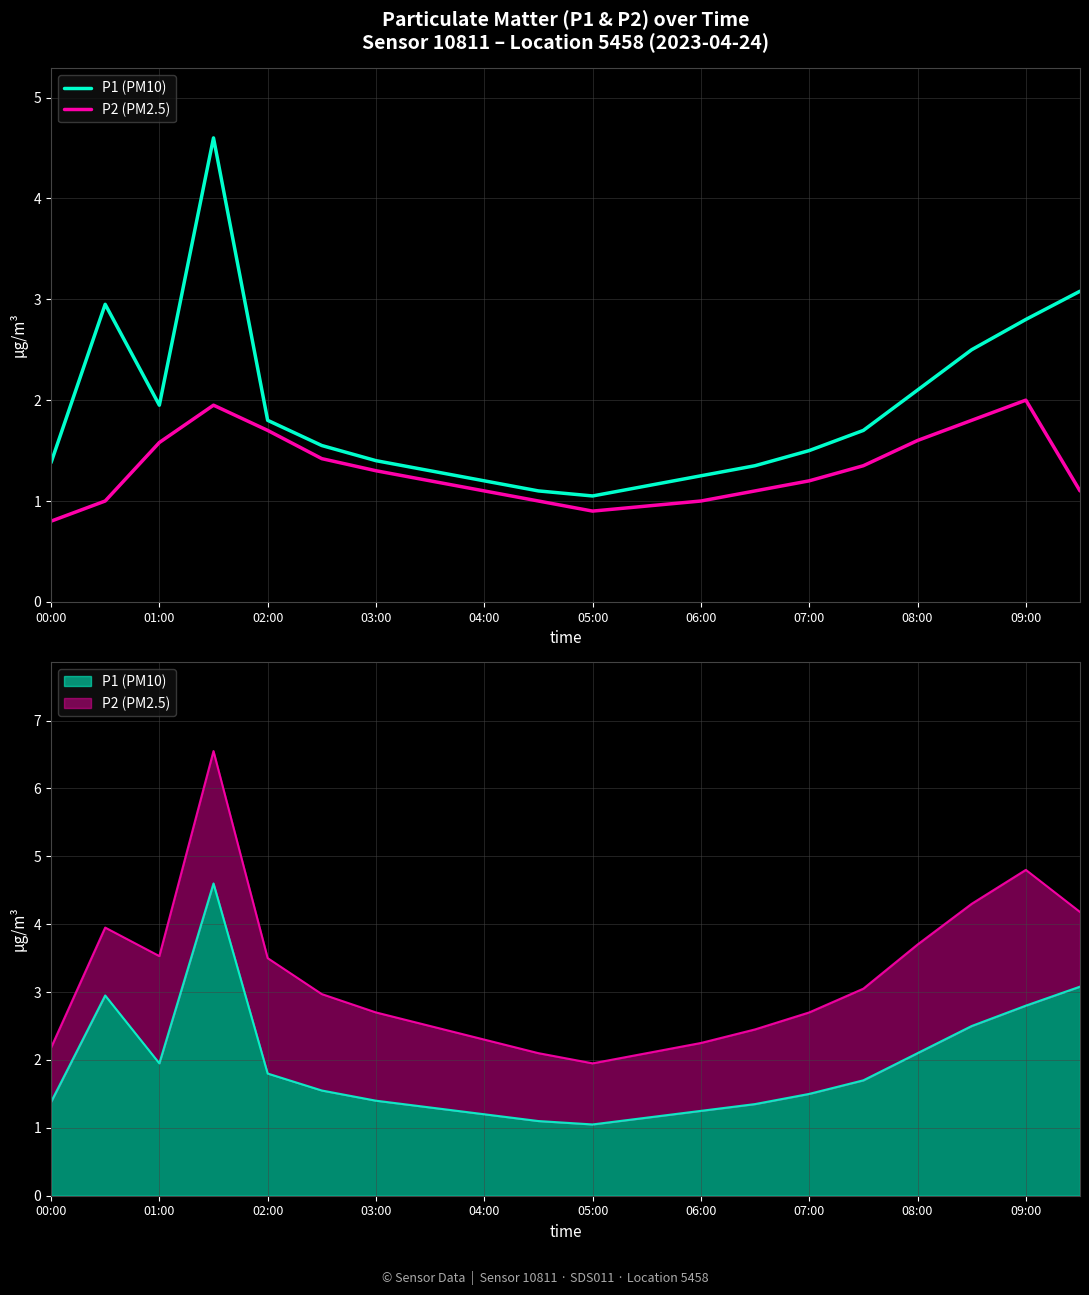

Which series has the largest total across all categories?

P1 (PM10)